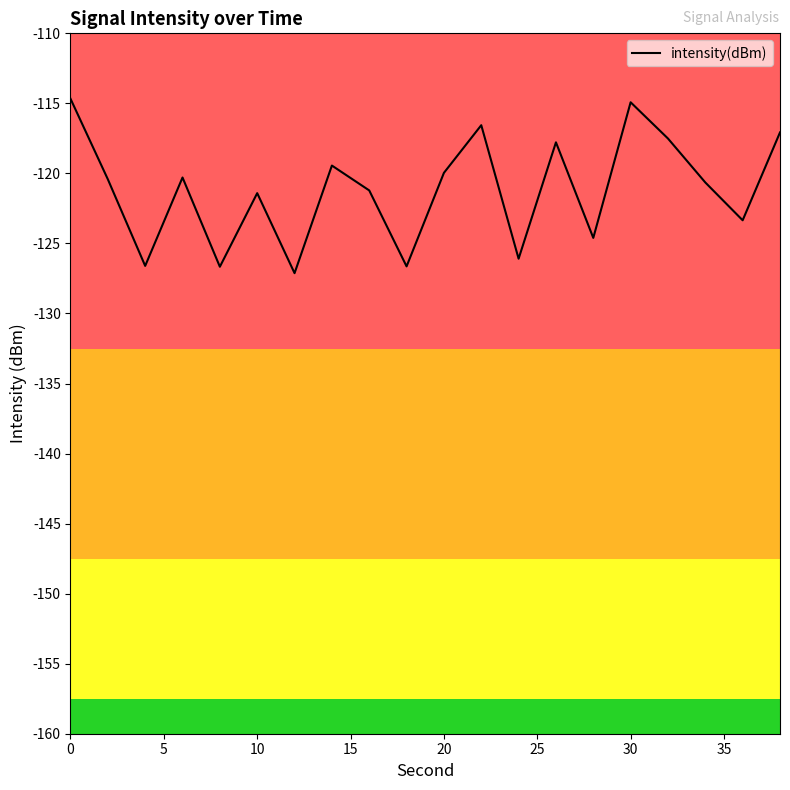

What is the difference between the maximum and minimum values?

12.5